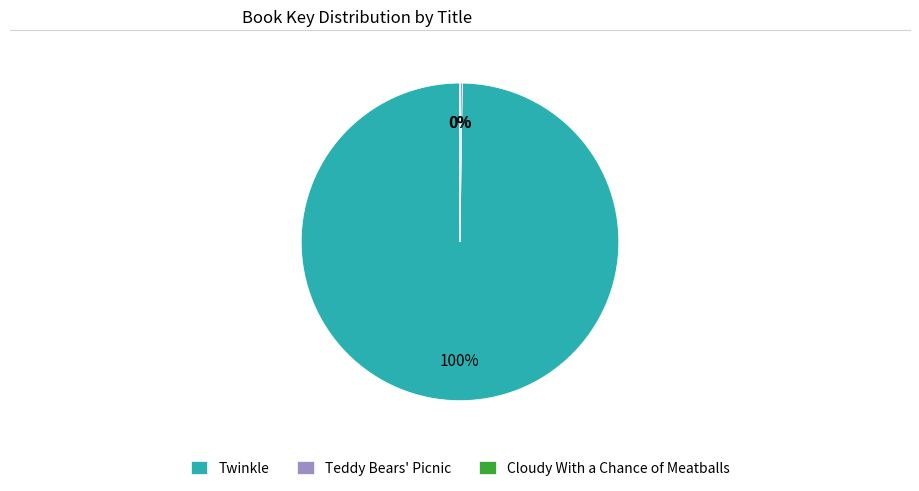

Is there a majority slice in this chart?

Yes